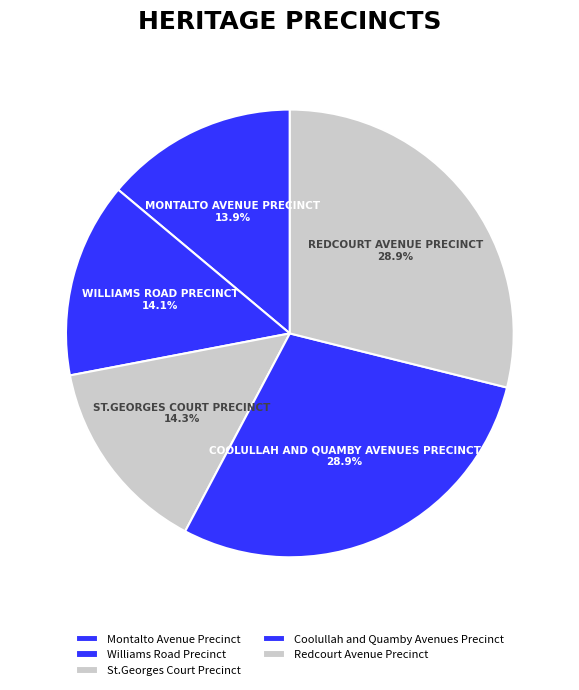

Is it true that Coolullah and Quamby Avenues Precinct is 29% of the pie?

True